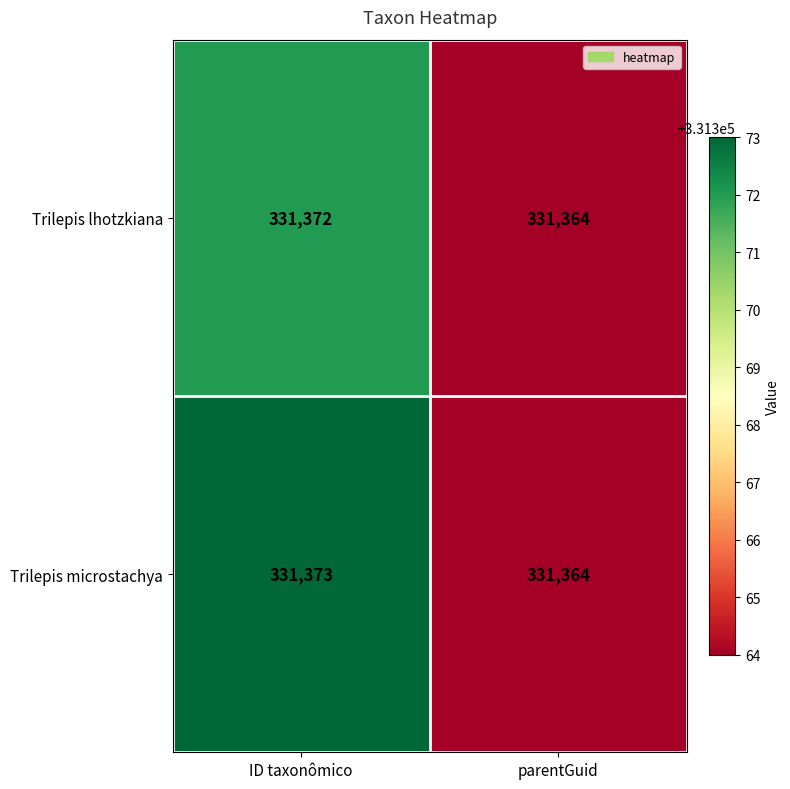

Reading right to left, transcribe all the data shown in this chart.

Trilepis lhotzkiana: parentGuid=331364	ID taxonômico=331372
Trilepis microstachya: parentGuid=331364	ID taxonômico=331373